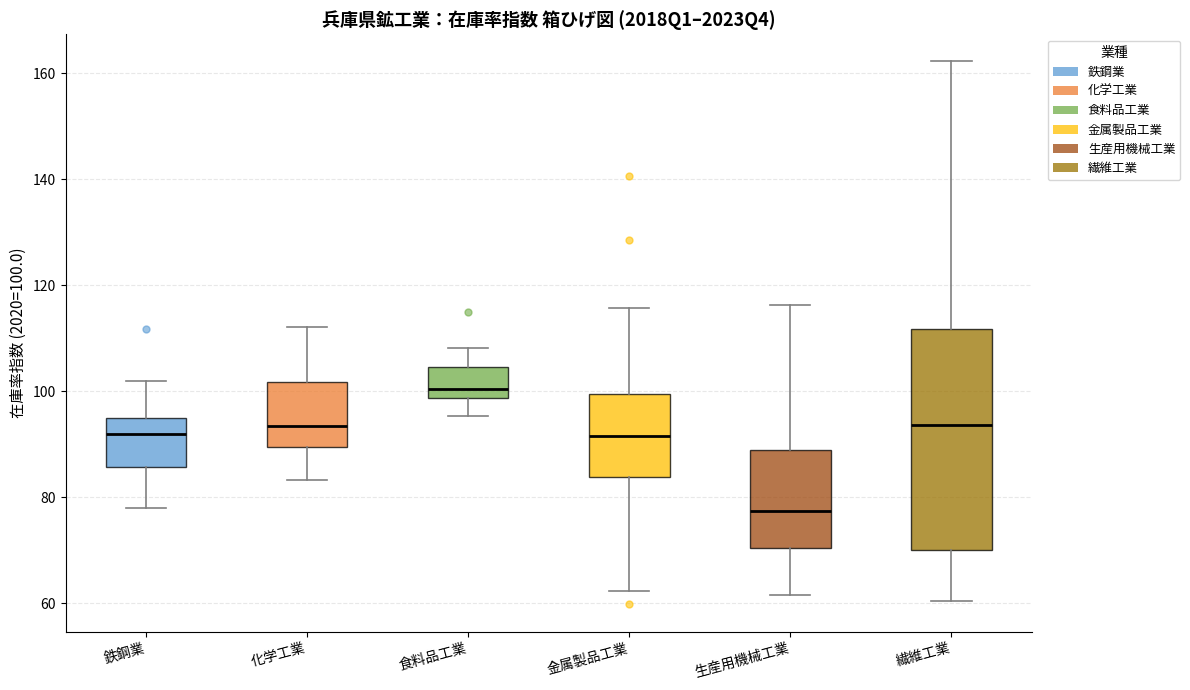

Where does the median line of the box for 化学工業 sit on the y-axis? The values are not printed on the chart, so give them approximately, as read against the axis.

94